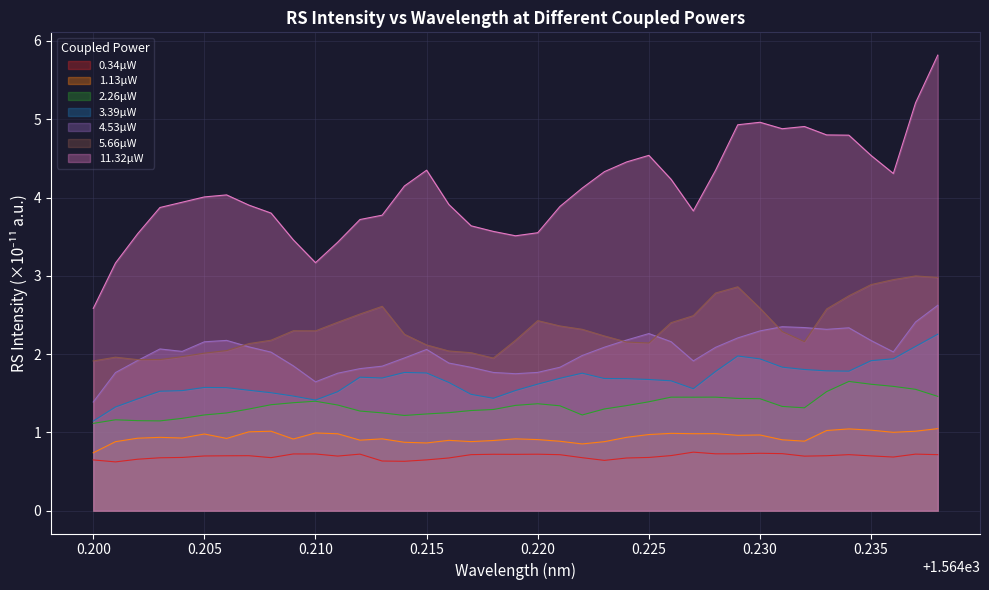

What is the sum of all 5.66µW values?

91.1